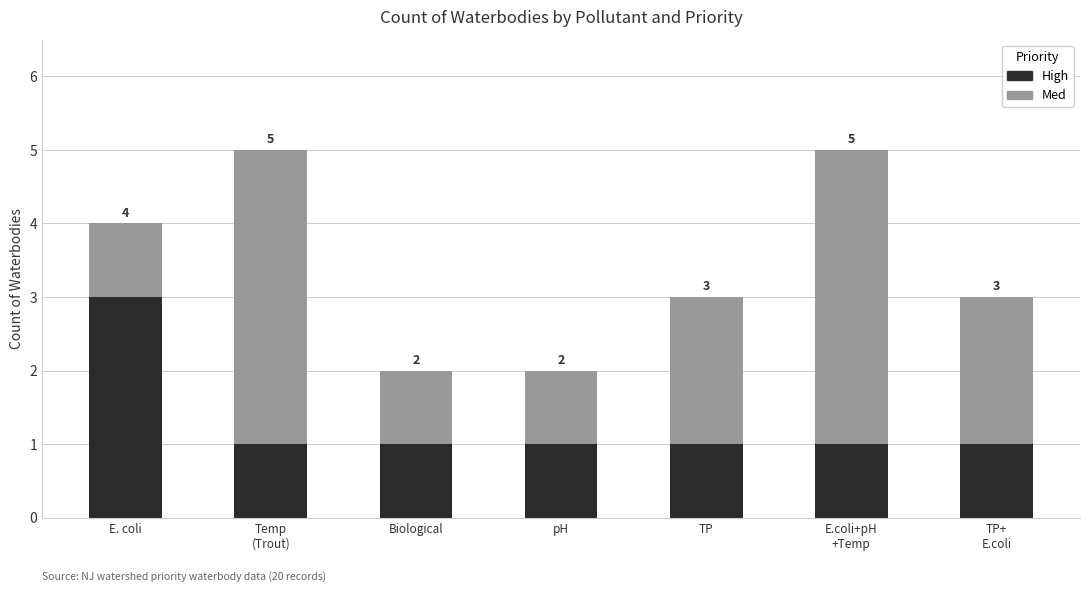

What are all the series names shown in the legend?

High, Med